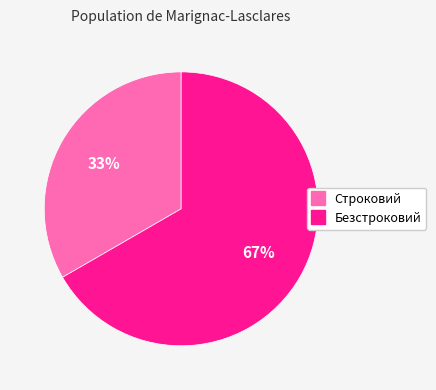

To the nearest percent, what is the average slice percentage?

50%